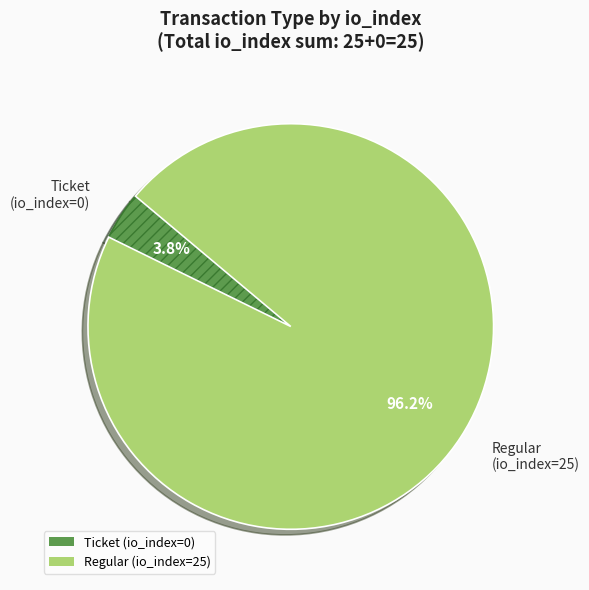

True or false: Regular (io_index=25) accounts for 88% of the total.

False